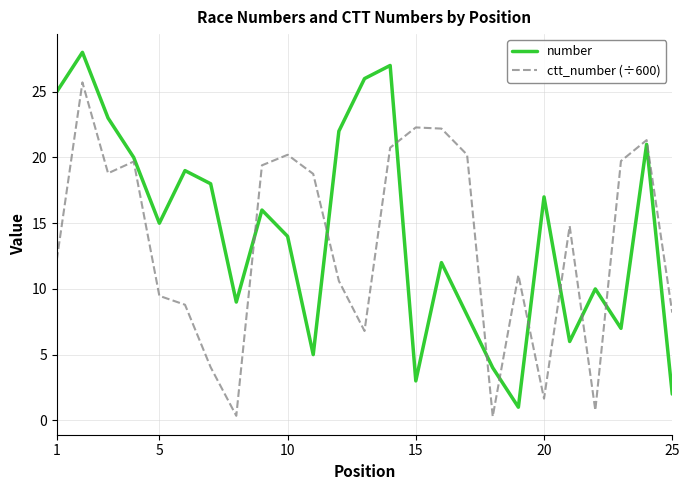

Which series has the widest spread of values?

number